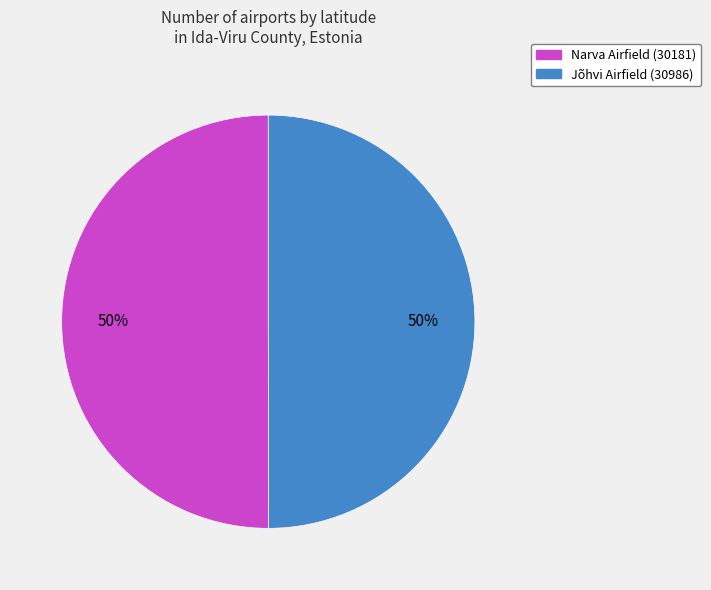

To the nearest percent, what is the average slice percentage?

50%